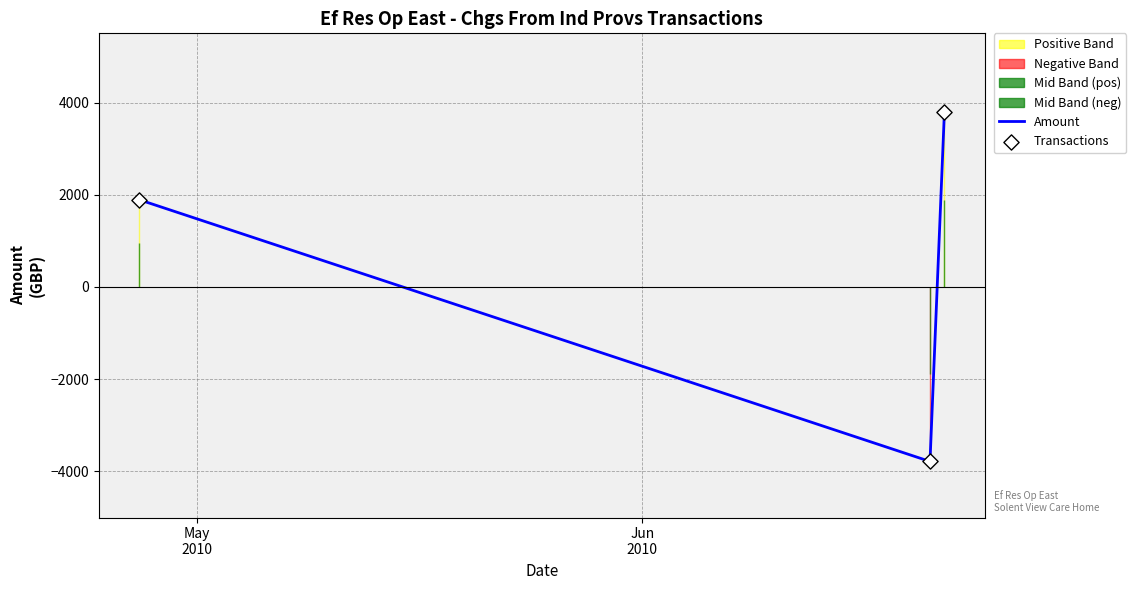

How many values in Amount are above zero?

2